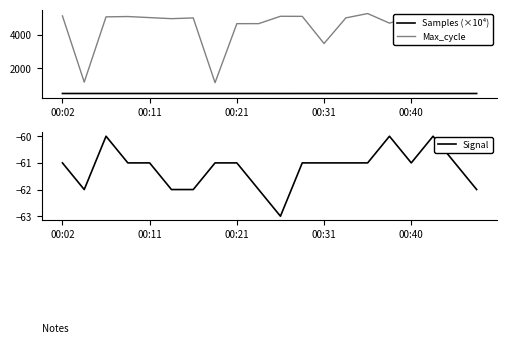

True or false: Max_cycle and Samples (×10⁴) intersect in this chart.

False